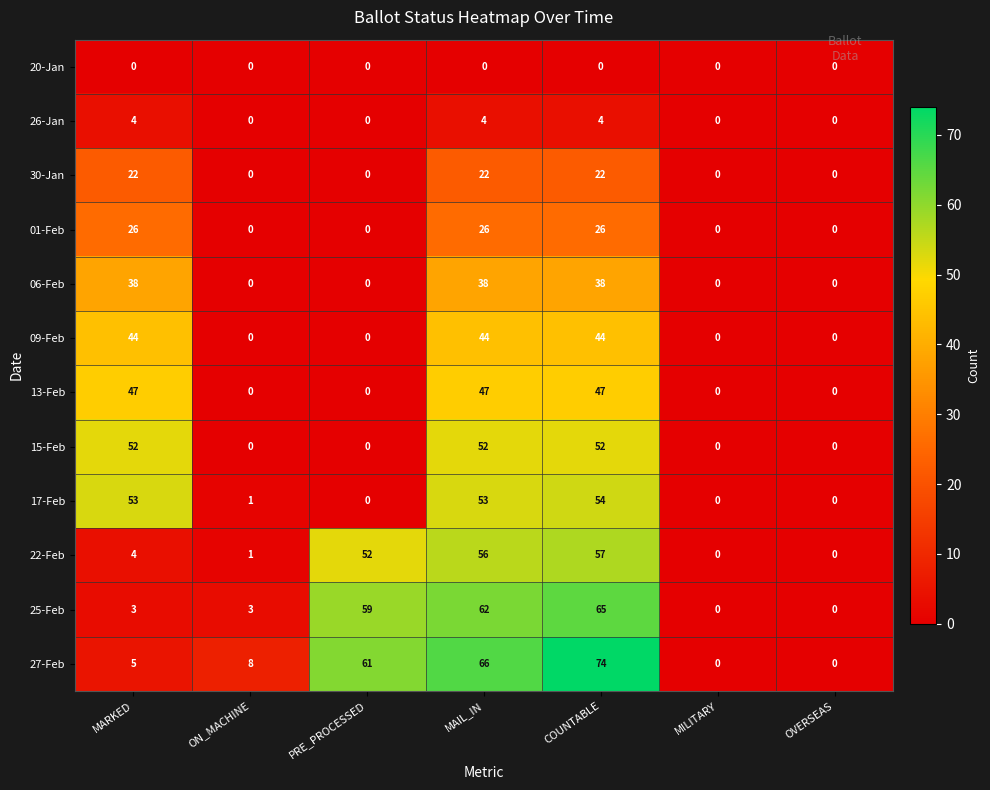

What is the total value across all series at PRE_PROCESSED?

172